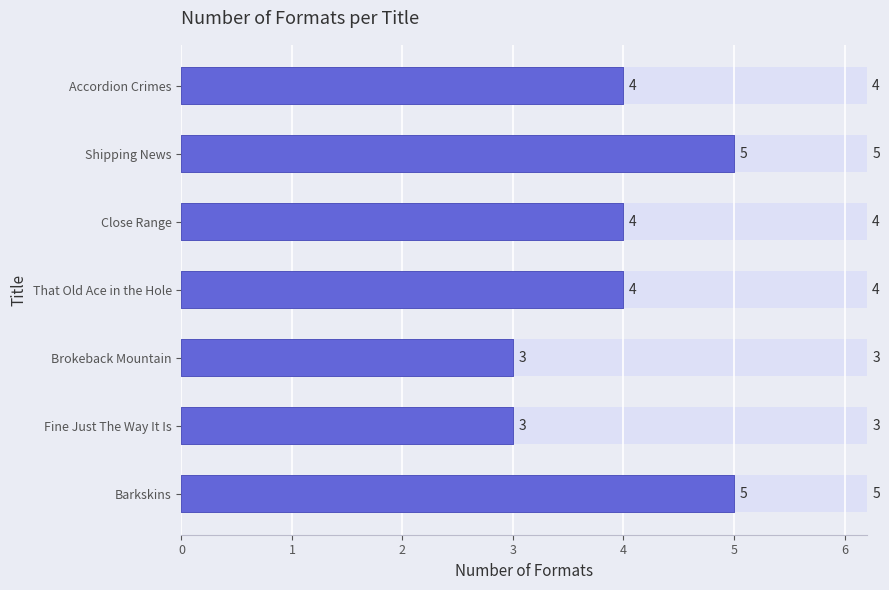

How many values are between 3 and 5?

7